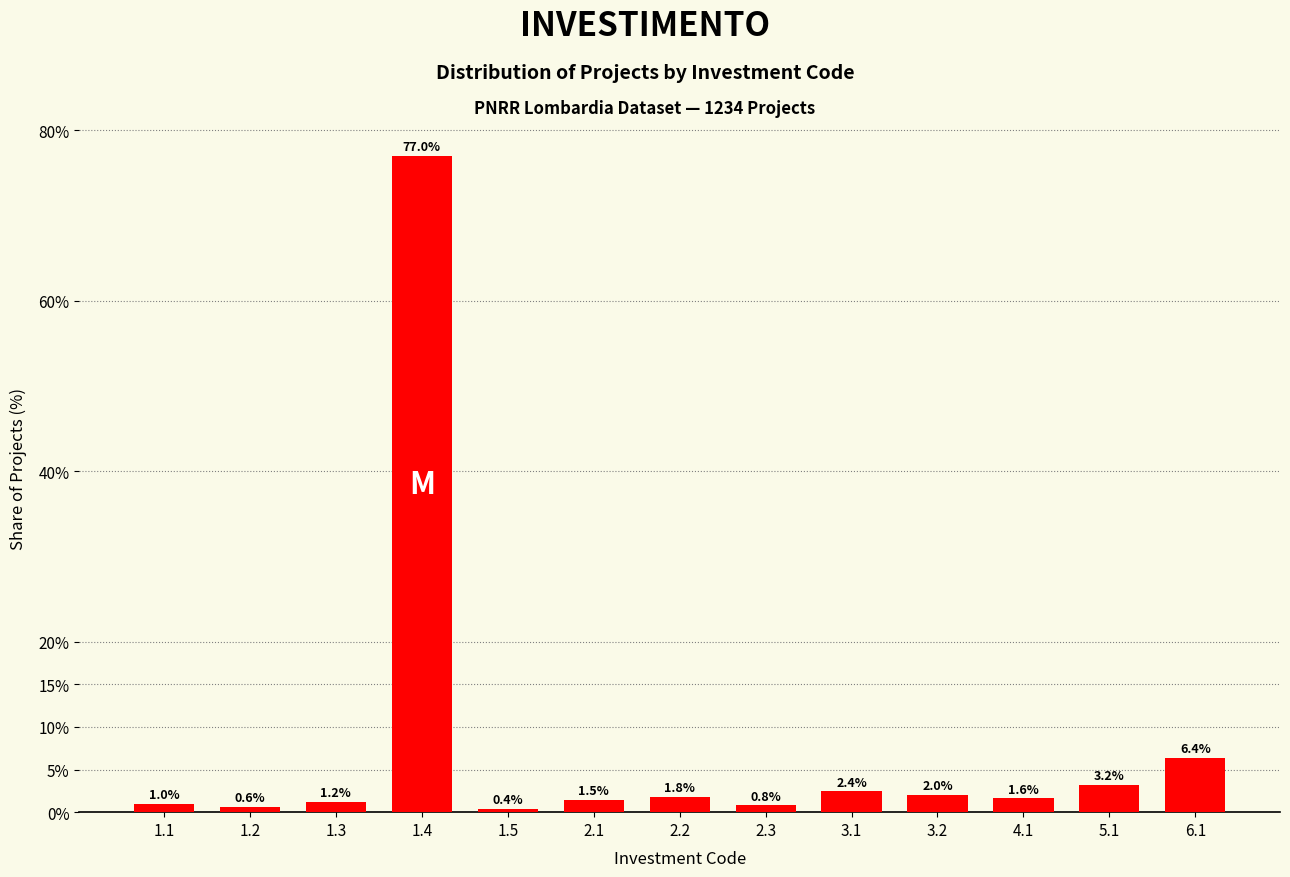

Reading left to right, transcribe all the data shown in this chart.

1.1=1.0	1.2=0.6	1.3=1.2	1.4=77.0	1.5=0.4	2.1=1.5	2.2=1.8	2.3=0.8	3.1=2.4	3.2=2.0	4.1=1.6	5.1=3.2	6.1=6.4